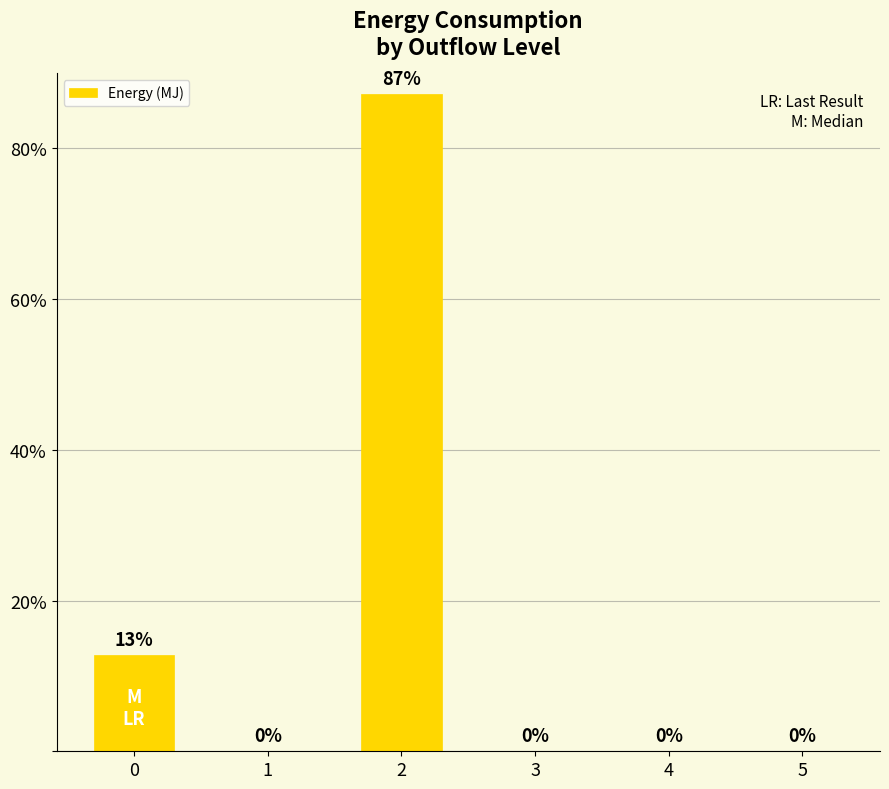

What is the sum of the values at 0 and 3?

12.8